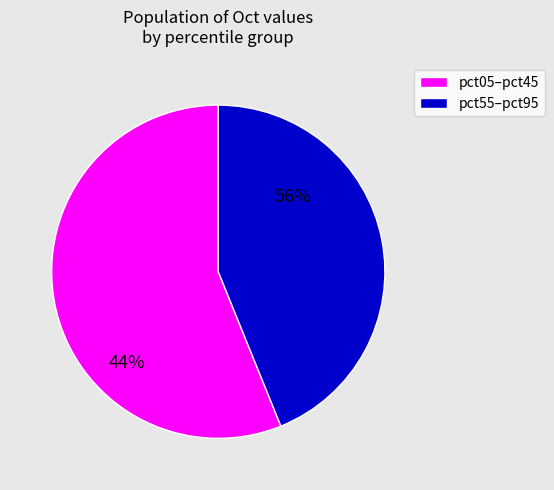

Does pct95 account for over 50% of the chart?

No